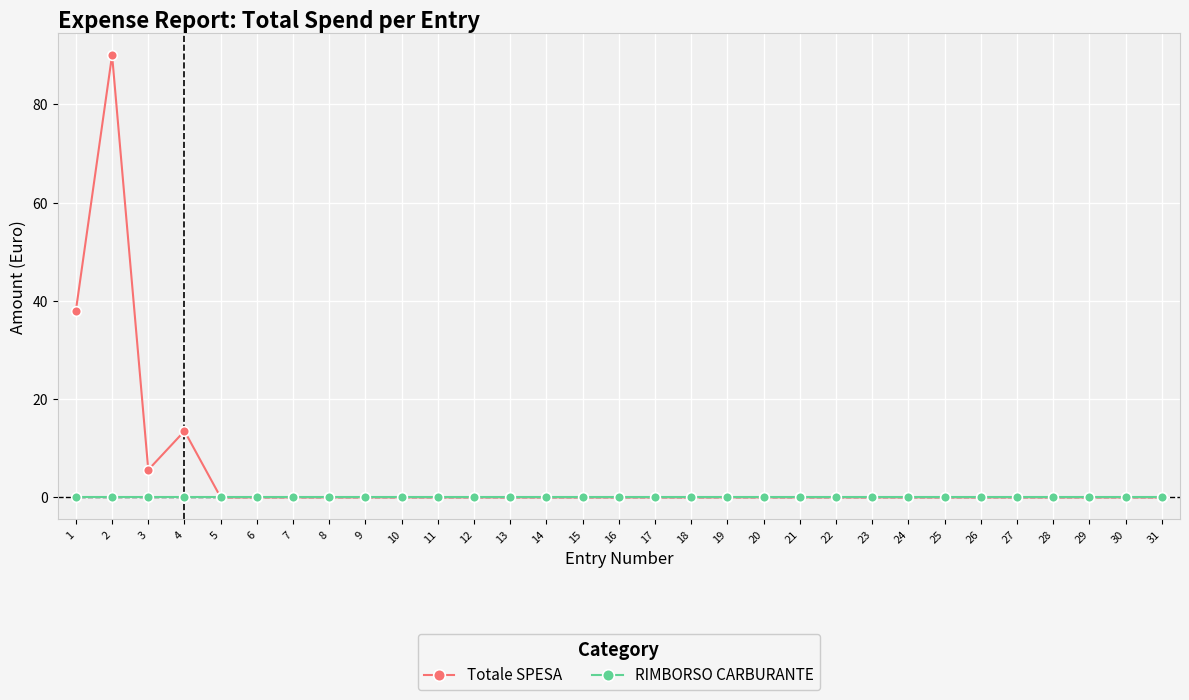

List the series in order of their peak value, lowest first.

RIMBORSO CARBURANTE, Totale SPESA